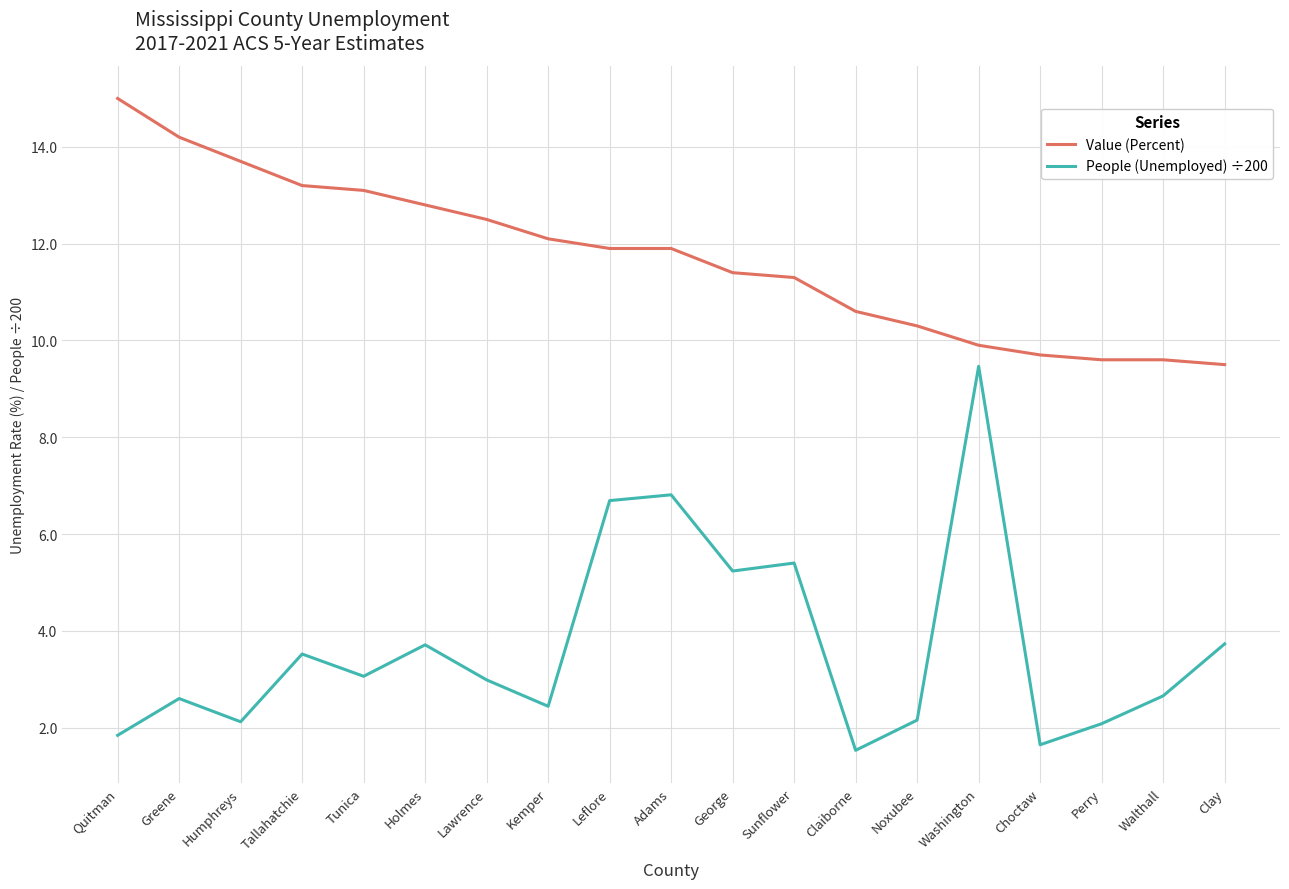

Where is the first local maximum for People (Unemployed) ÷200?

Greene